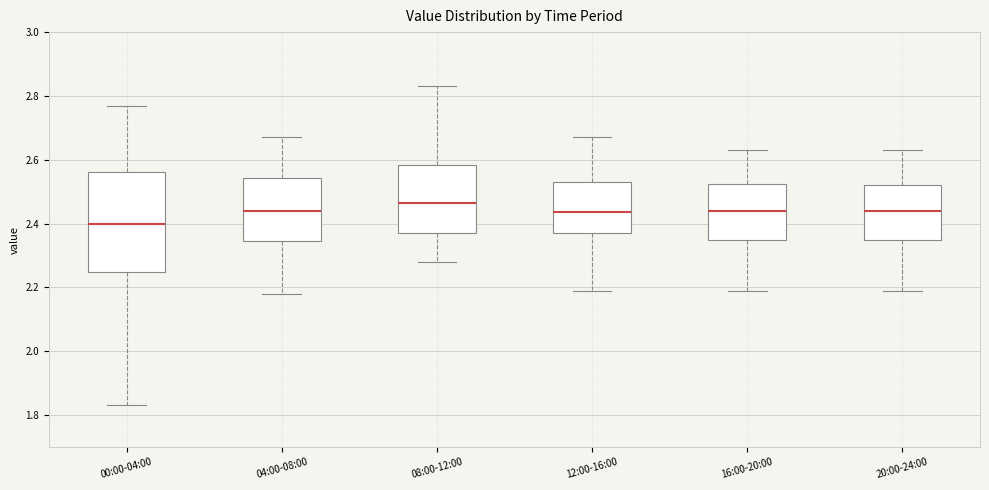

Reading left to right, transcribe this box plot: for each box, give where its median line is, the range the box spans, and where its two whiskers end, as read against the y-axis. The values are not printed on the chart, so give them approximately, as read against the axis.

00:00-04:00: median 2.40, box 2.24 to 2.56, whiskers 1.84 to 2.78
04:00-08:00: median 2.44, box 2.34 to 2.54, whiskers 2.18 to 2.68
08:00-12:00: median 2.46, box 2.38 to 2.58, whiskers 2.28 to 2.84
12:00-16:00: median 2.44, box 2.38 to 2.54, whiskers 2.20 to 2.68
16:00-20:00: median 2.44, box 2.36 to 2.52, whiskers 2.20 to 2.64
20:00-24:00: median 2.44, box 2.36 to 2.52, whiskers 2.20 to 2.64